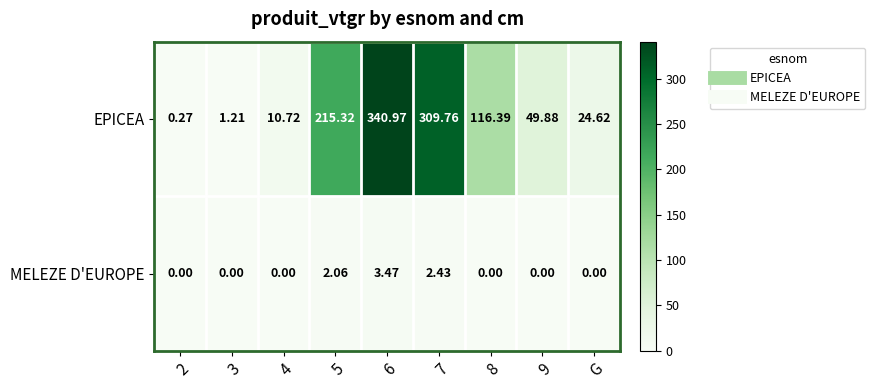

List the series in order of their overall mean, lowest first.

MELEZE D'EUROPE, EPICEA